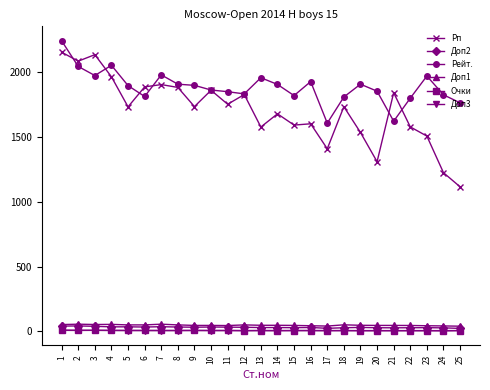

Which series has the largest total across all categories?

Рейт.